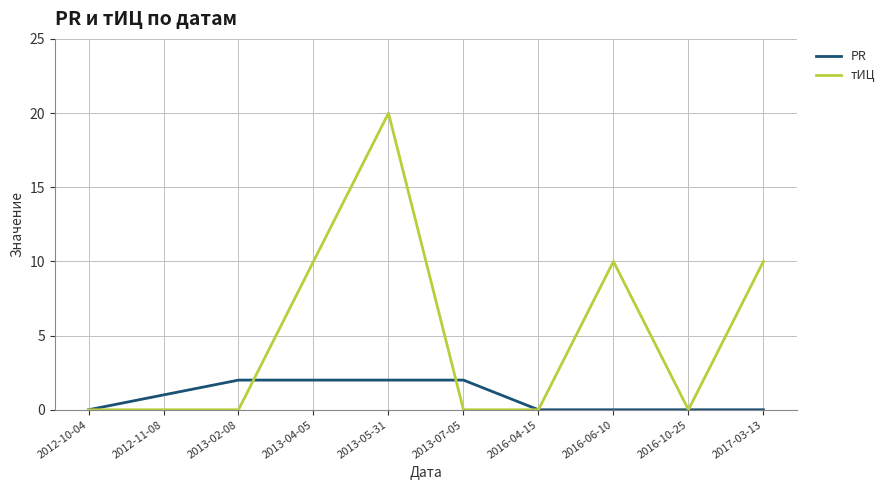

At 2013-07-05, list the series in order from largest to smallest.

PR, тИЦ